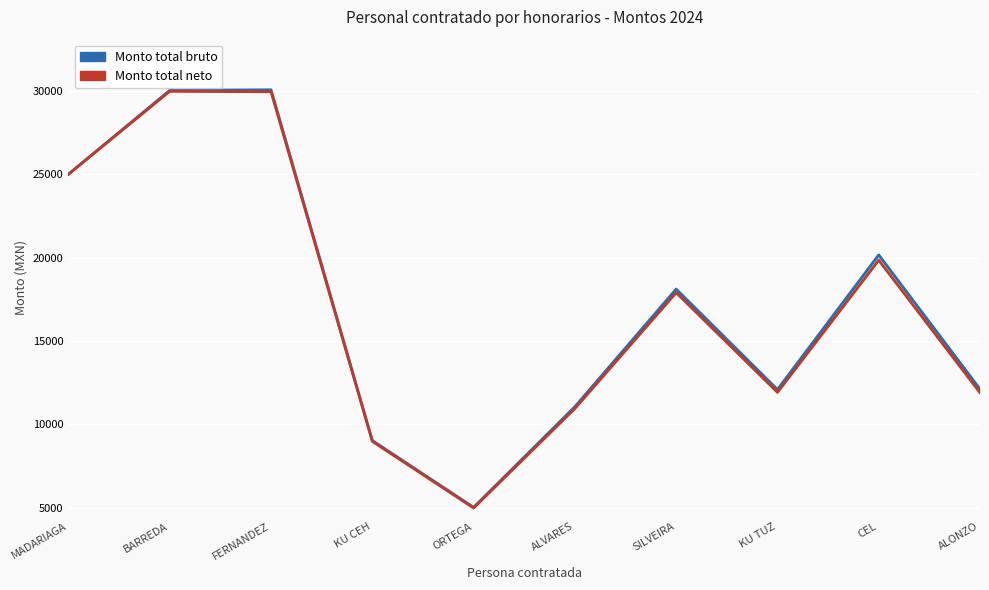

Reading right to left, transcribe all the data shown in this chart.

Monto total bruto: 12108.0	20160.0	12084.0	18108.0	11055.0	5020.0	9027.0	30060.0	30030.0	25000.0
Monto total neto: 11892.0	19840.0	11916.0	17892.0	10945.0	4980.0	8973.0	29940.0	29970.0	25000.0